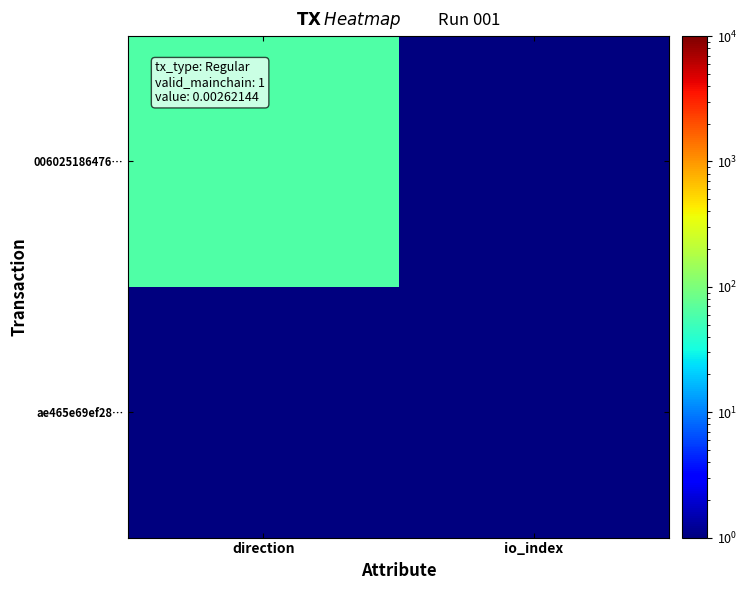

What is the total value across all series at direction?

62.0